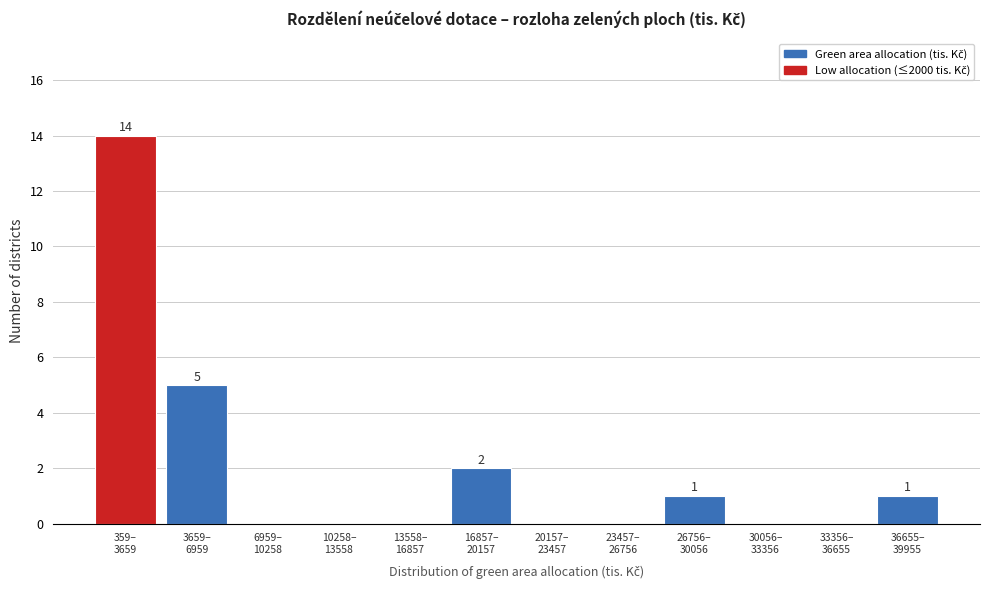

What is the greatest value displayed?

14